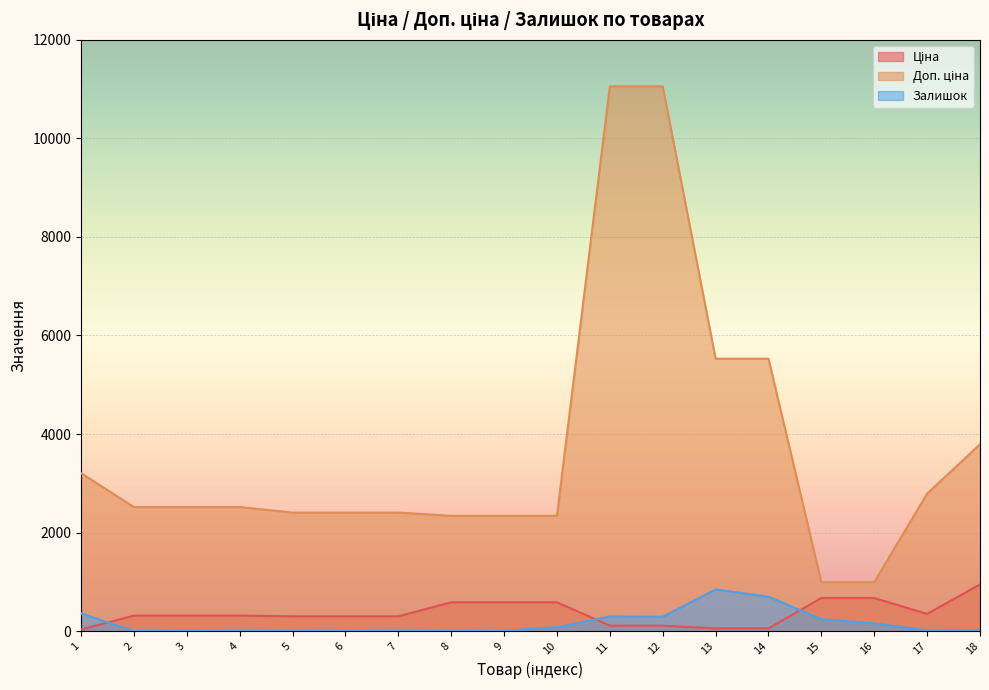

What are all the series names shown in the legend?

Ціна, Доп. ціна, Залишок